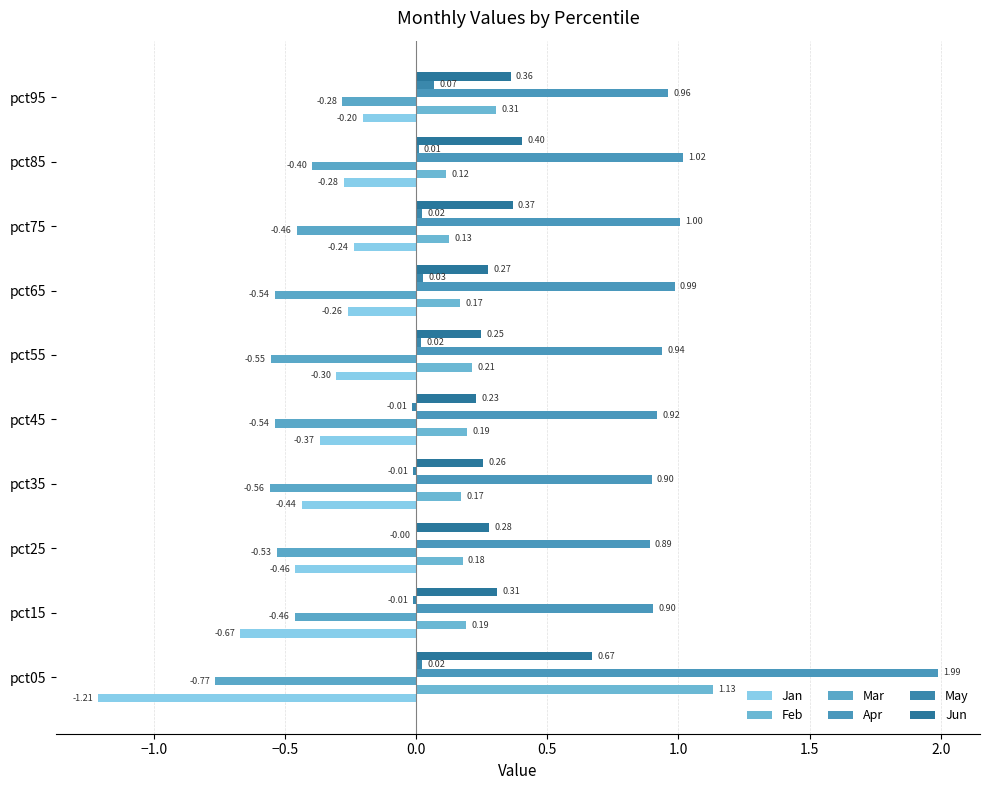

Which series has the widest spread of values?

Apr